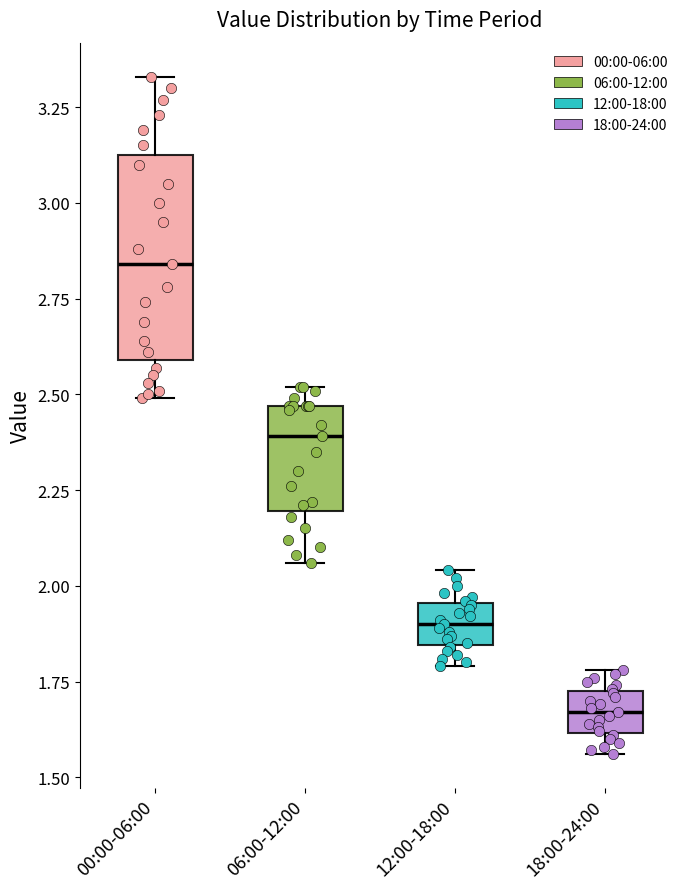

Reading left to right, transcribe this box plot: for each box, give where its median line is, the range the box spans, and where its two whiskers end, as read against the y-axis. The values are not printed on the chart, so give them approximately, as read against the axis.

00:00-06:00: median 2.85, box 2.60 to 3.15, whiskers 2.50 to 3.35
06:00-12:00: median 2.40, box 2.20 to 2.45, whiskers 2.05 to 2.50
12:00-18:00: median 1.90, box 1.85 to 1.95, whiskers 1.80 to 2.05
18:00-24:00: median 1.65, box 1.60 to 1.75, whiskers 1.55 to 1.80